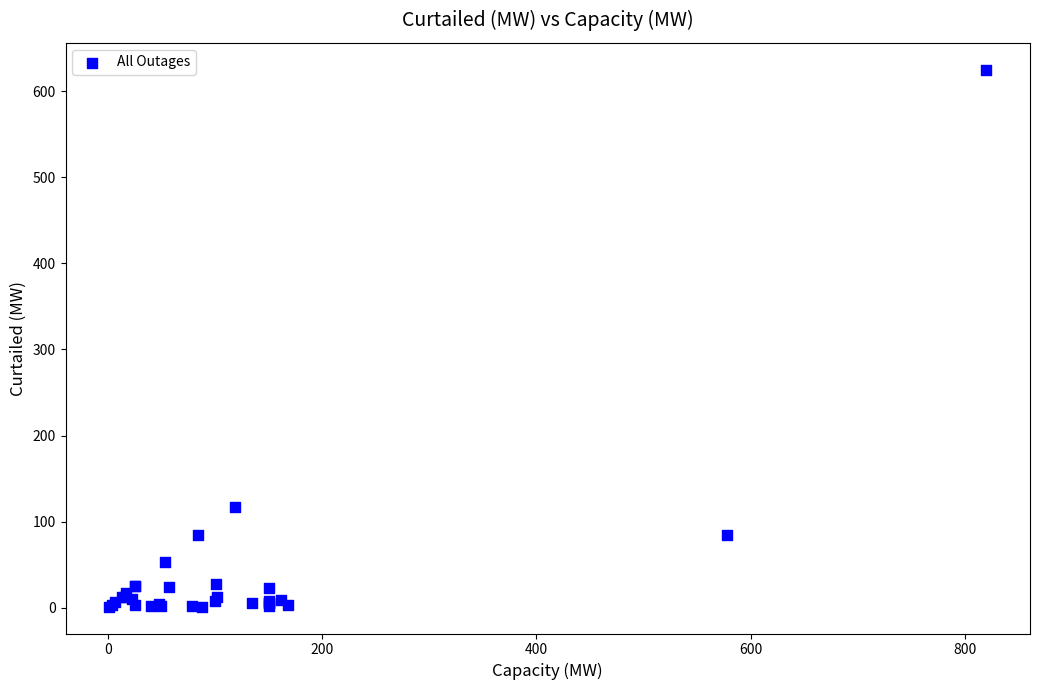

What Y value in the scatter plot is closest to 313?

117.0